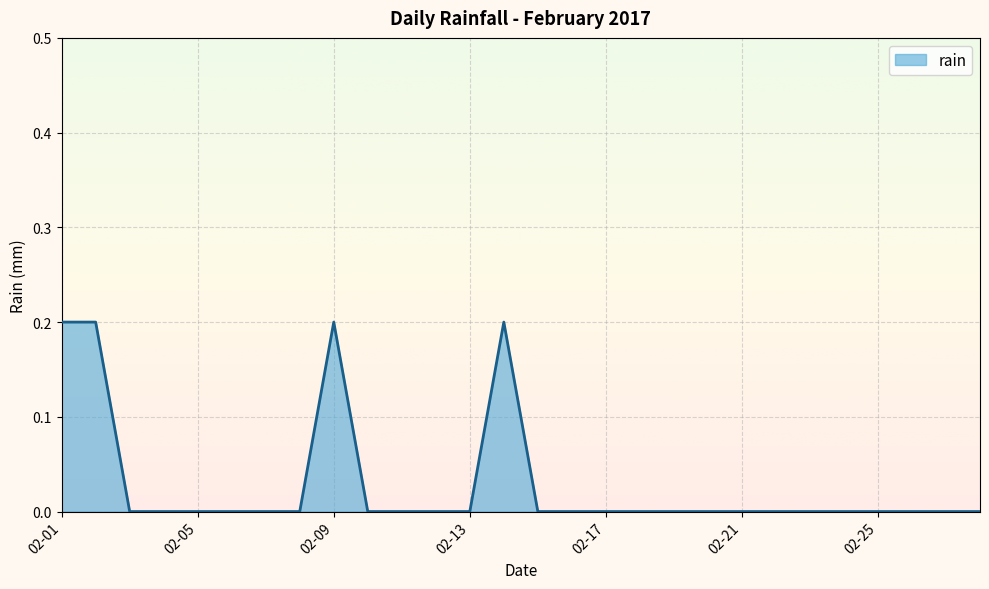

How many lines are shown in the chart?

1